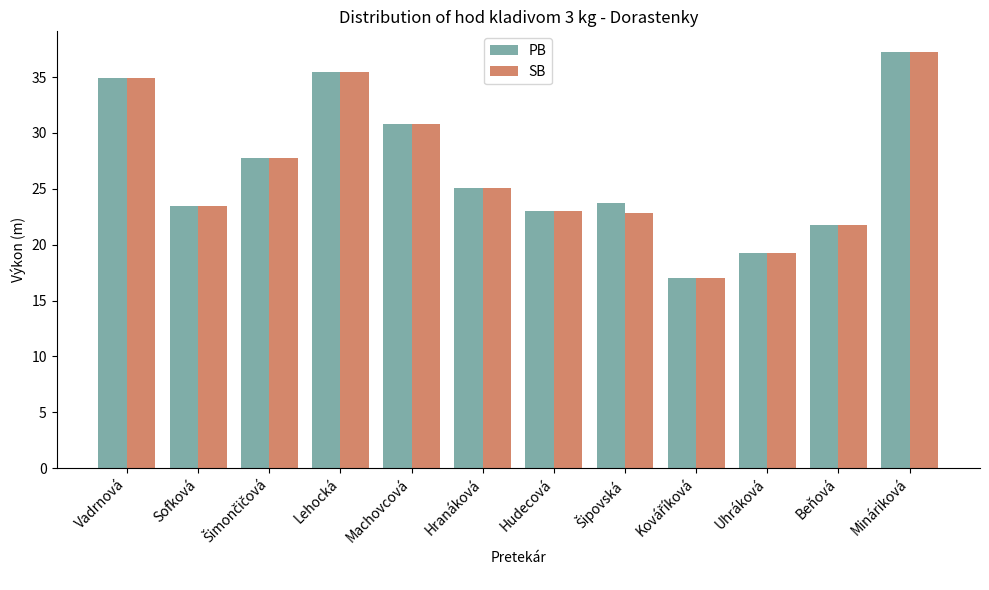

What is the average value of the SB series?

26.5